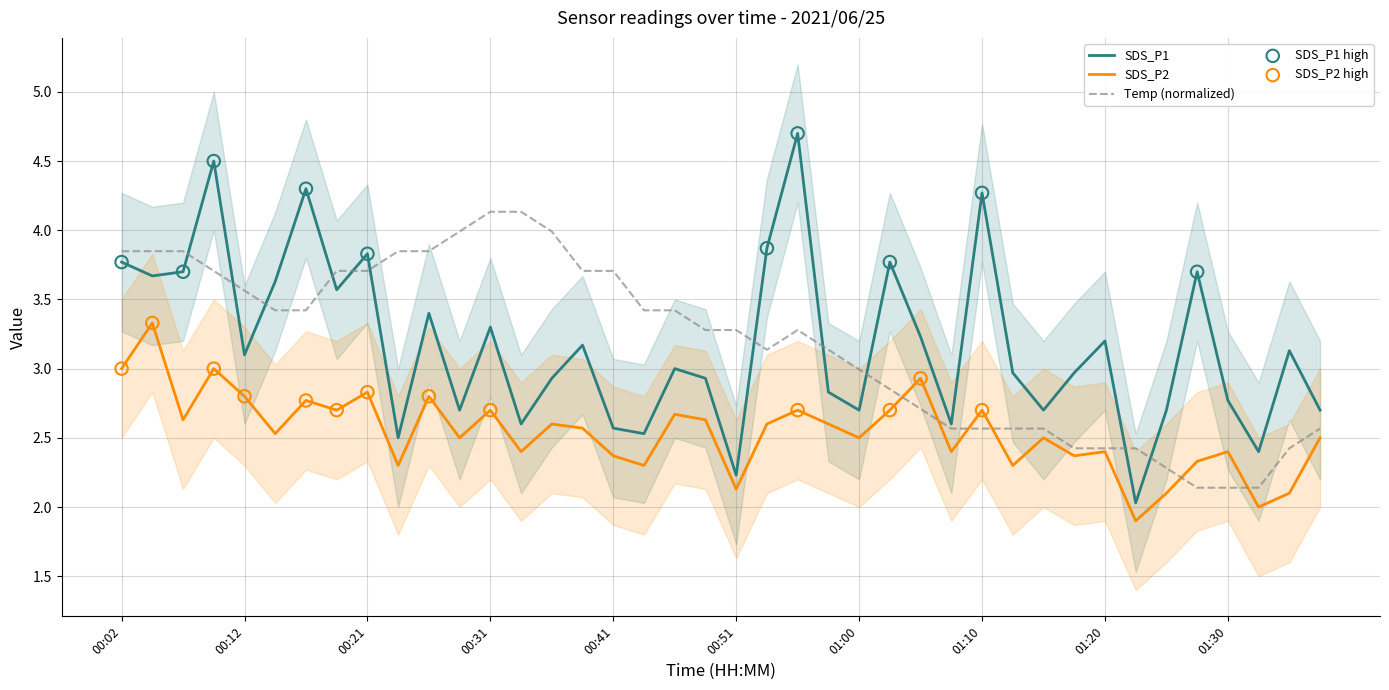

Which series contains the highest Y value?

SDS_P1